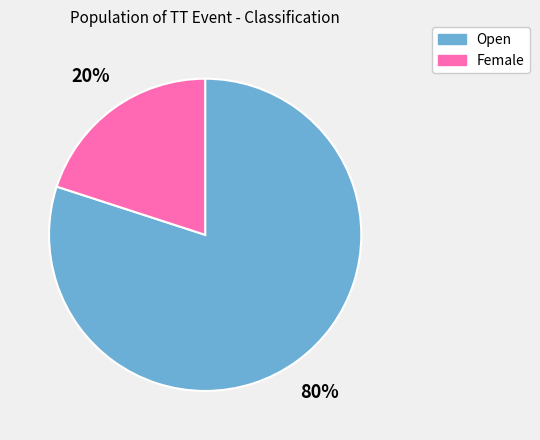

To the nearest percent, what portion does Female represent?

20%